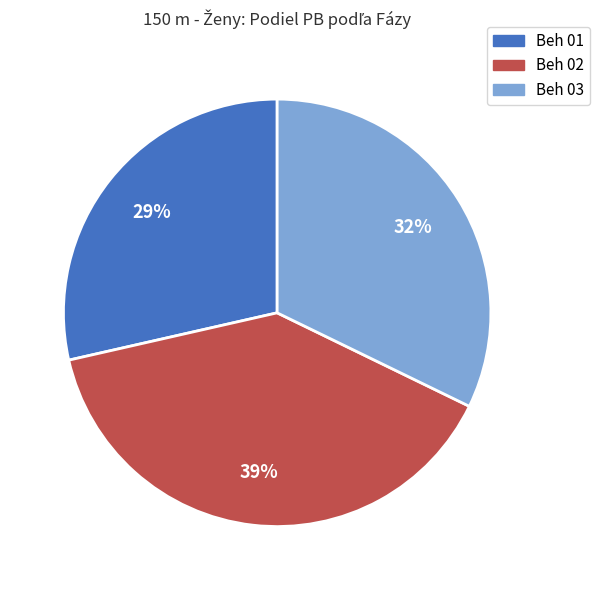

Between Beh 02 and Beh 03, which is larger?

Beh 02